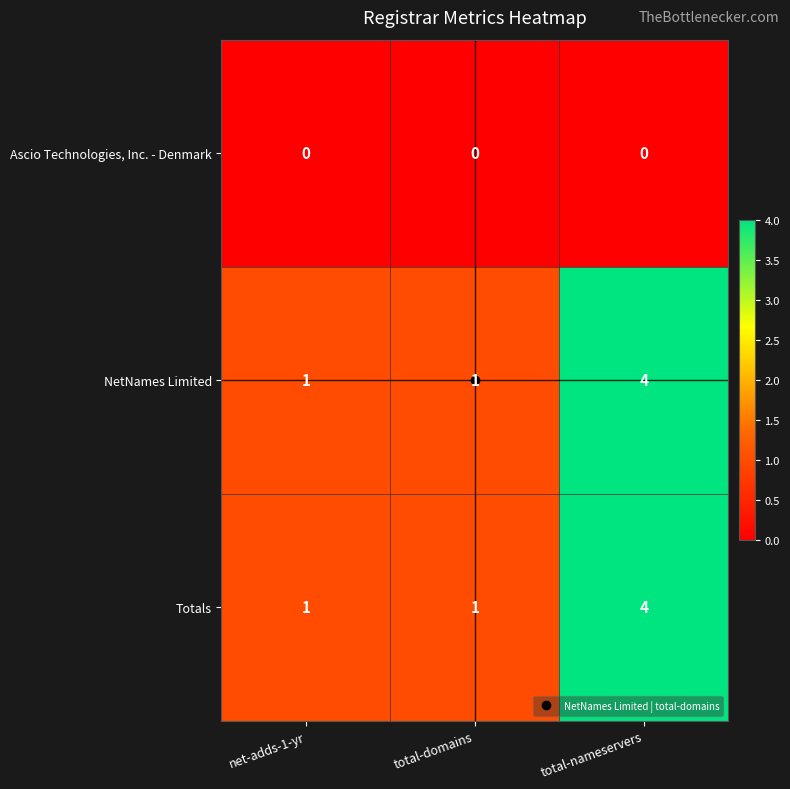

Is the value of Totals at net-adds-1-yr greater than the value of Ascio Technologies, Inc. - Denmark at total-domains?

Yes